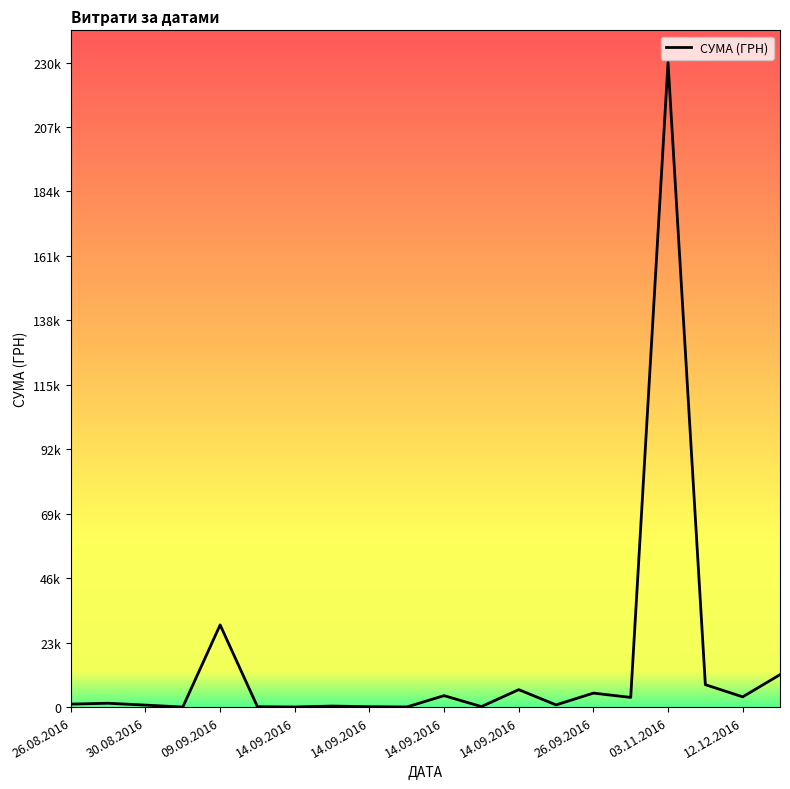

Is this an area chart (filled region under the line)?

No